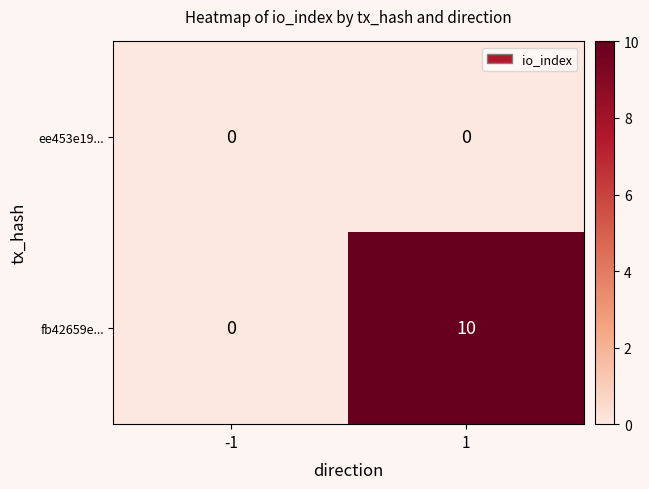

List the series in order of their peak value, highest first.

fb42659e..., ee453e19...